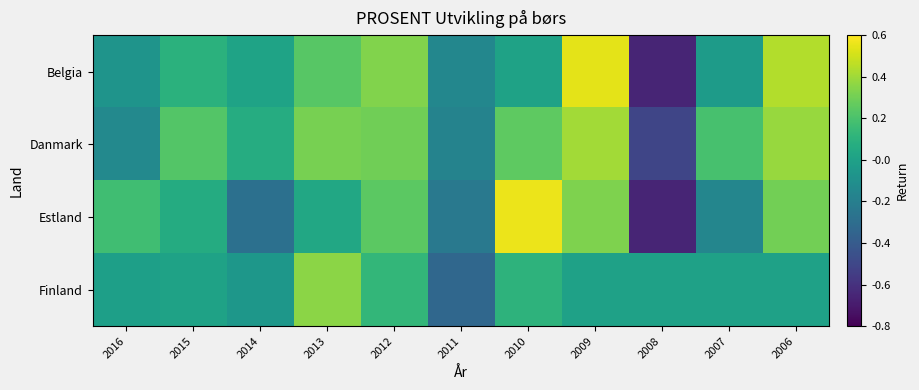

Rank the series at 2007 from lowest to highest value.

Estland, Belgia, Finland, Danmark